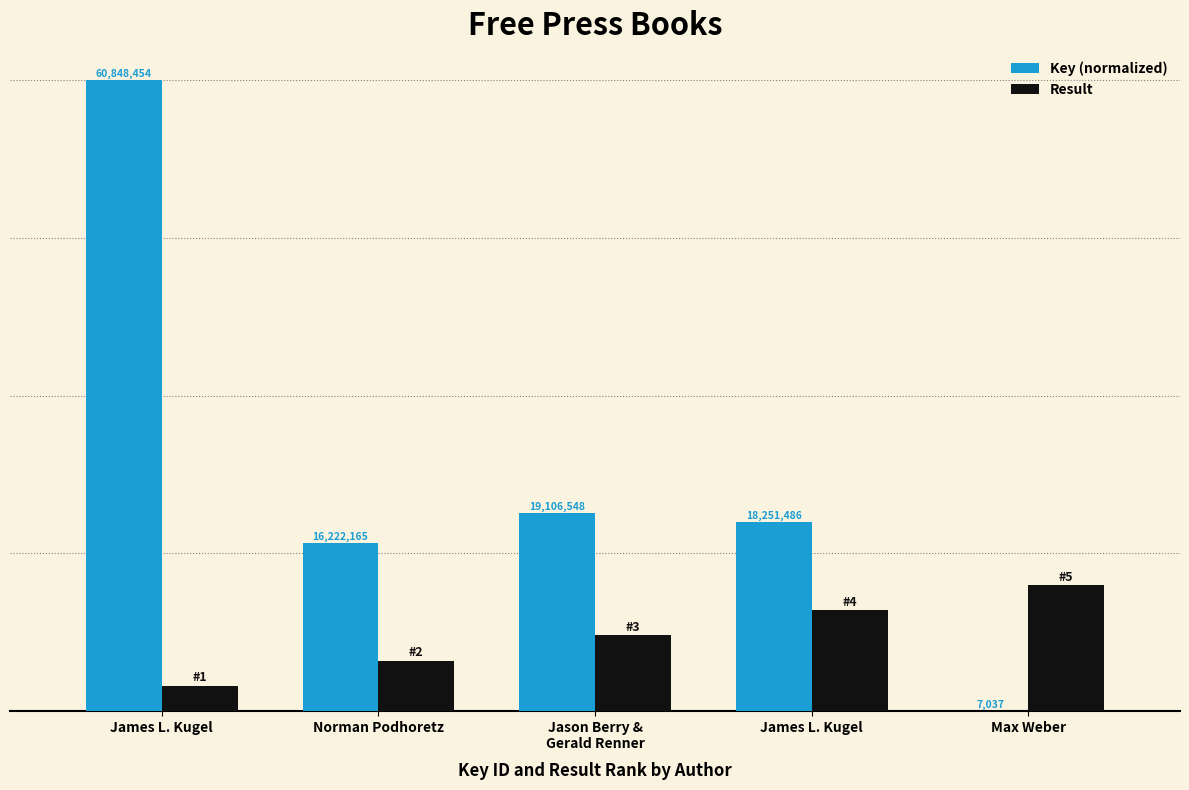

List the series in order of their overall mean, highest first.

Key (normalized), Result